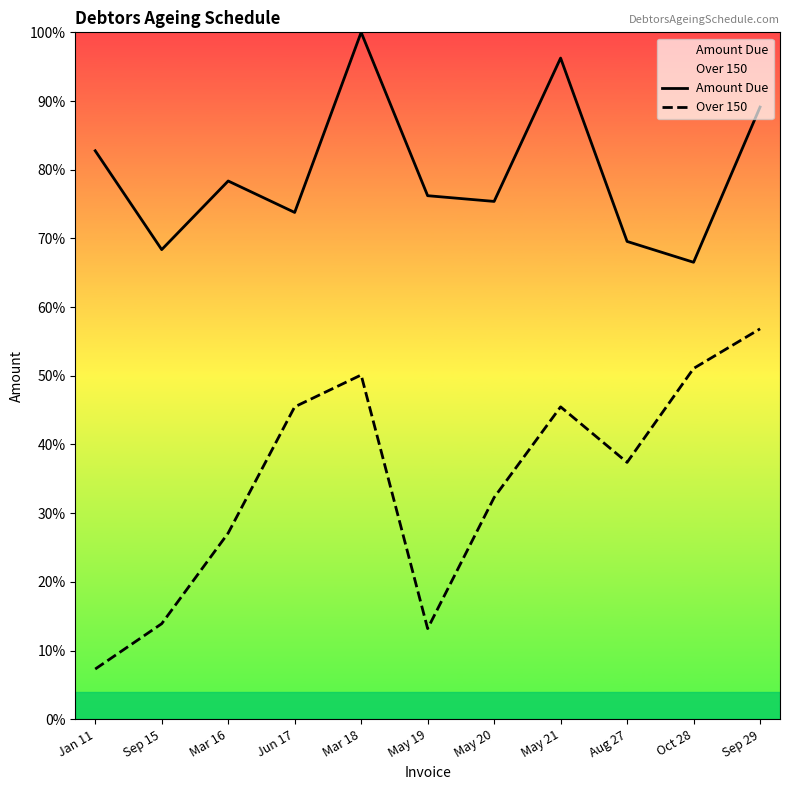

How many series are shown in this chart?

2